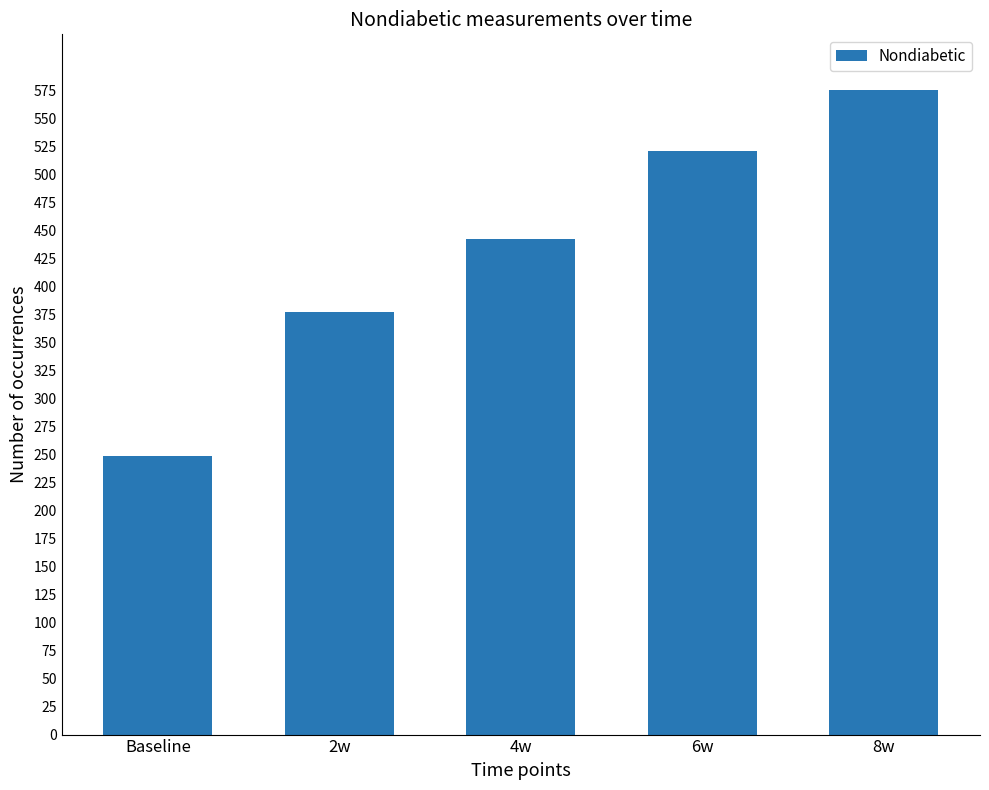

Read the value at 6w.

521